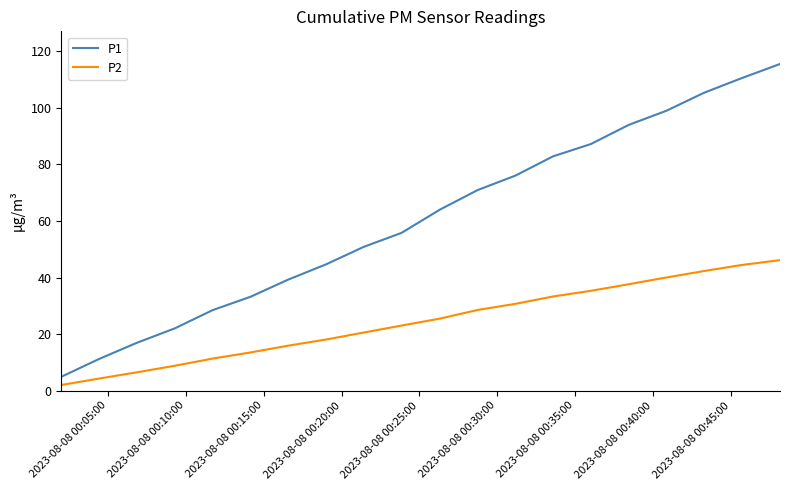

How many values in the P2 series exceed 25?

10